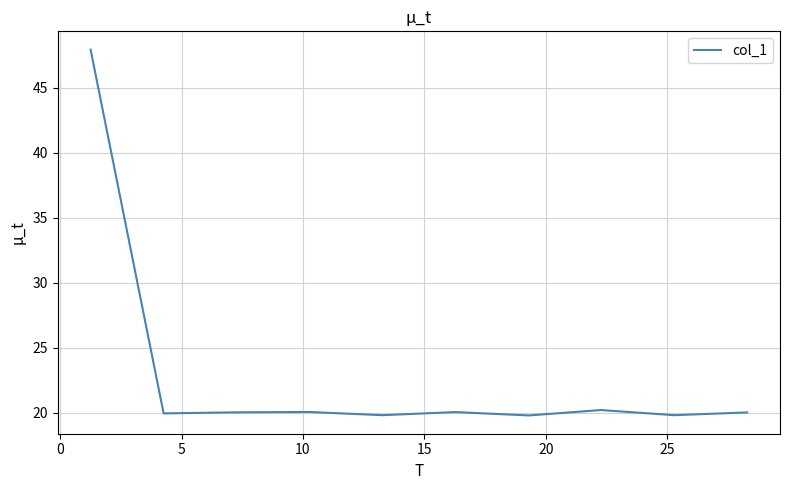

What is the minimum value shown in the chart?

19.8